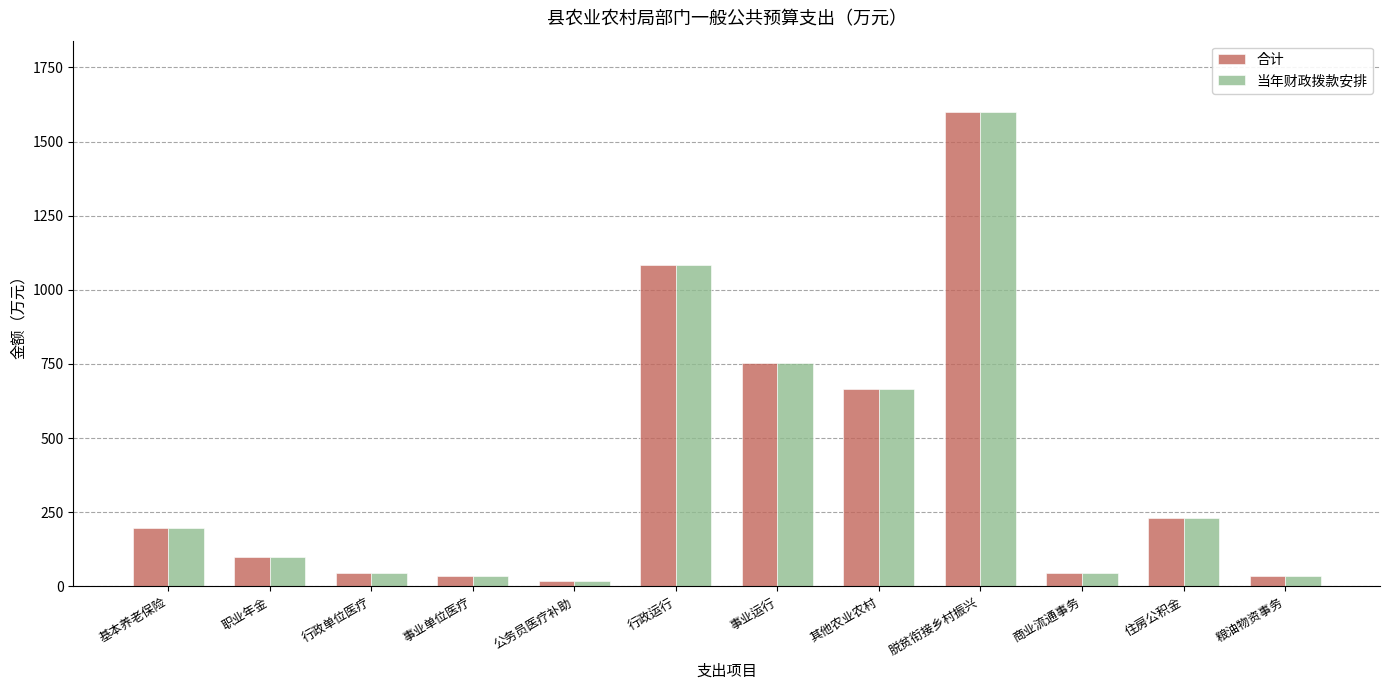

How many groups of bars are there?

12